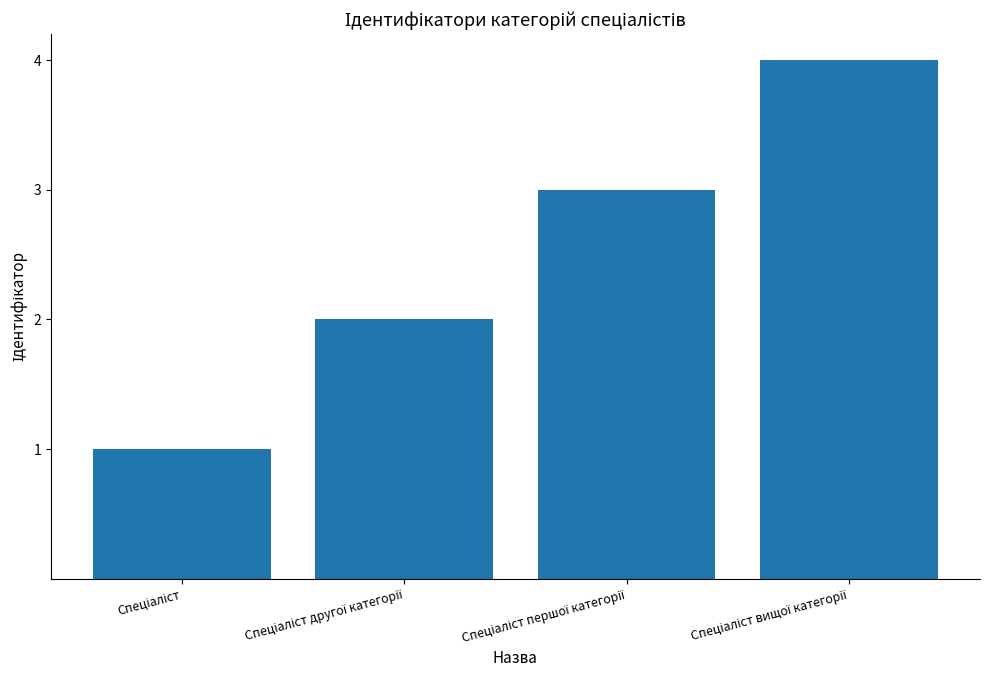

What is the difference between the maximum and minimum values?

3